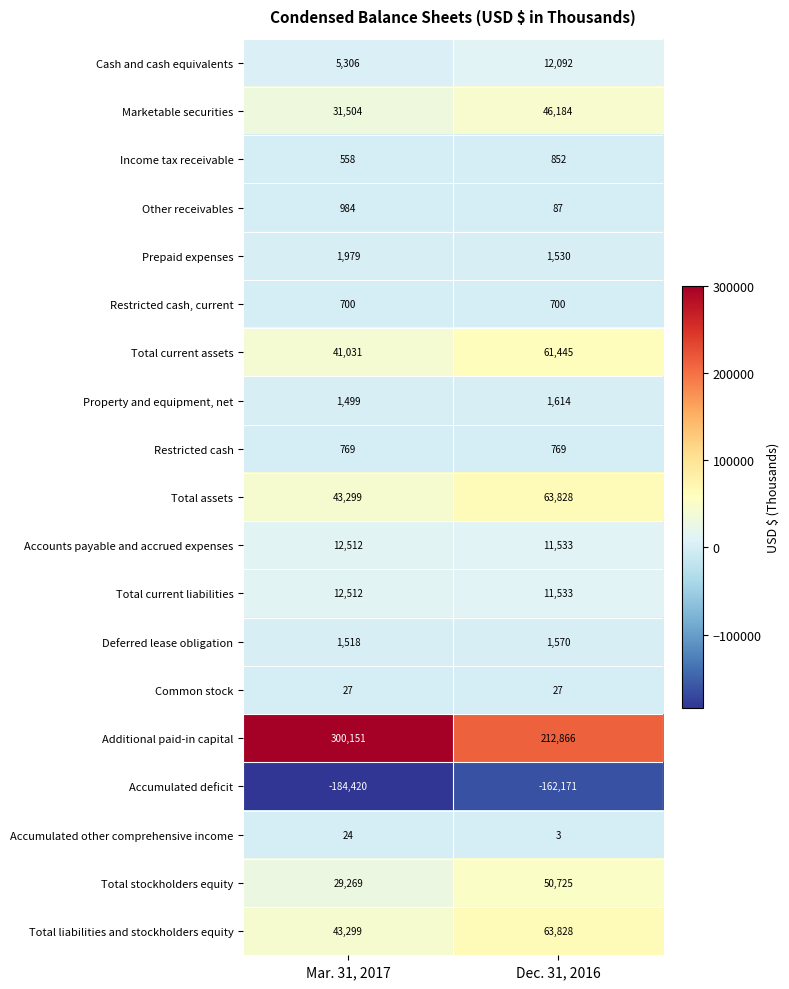

What is the sum of the Restricted cash values at Mar. 31, 2017 and Dec. 31, 2016?

1538